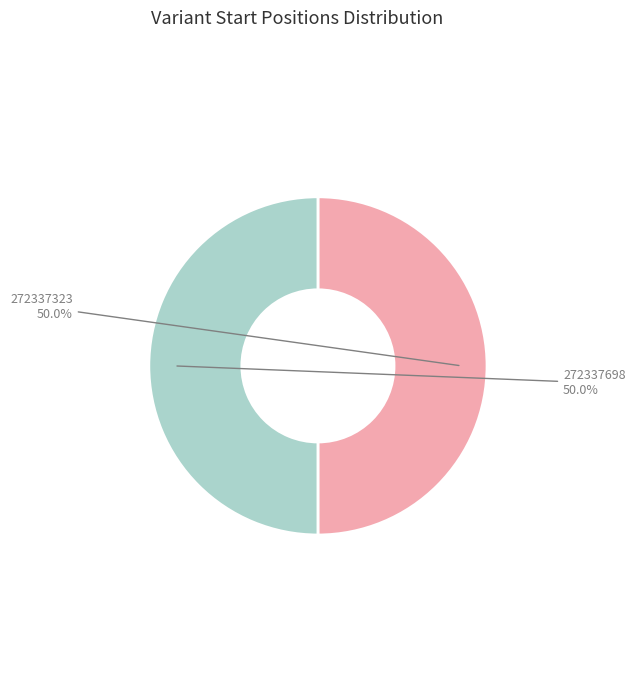

What percentage is NOT represented by 272337323?

50.0%